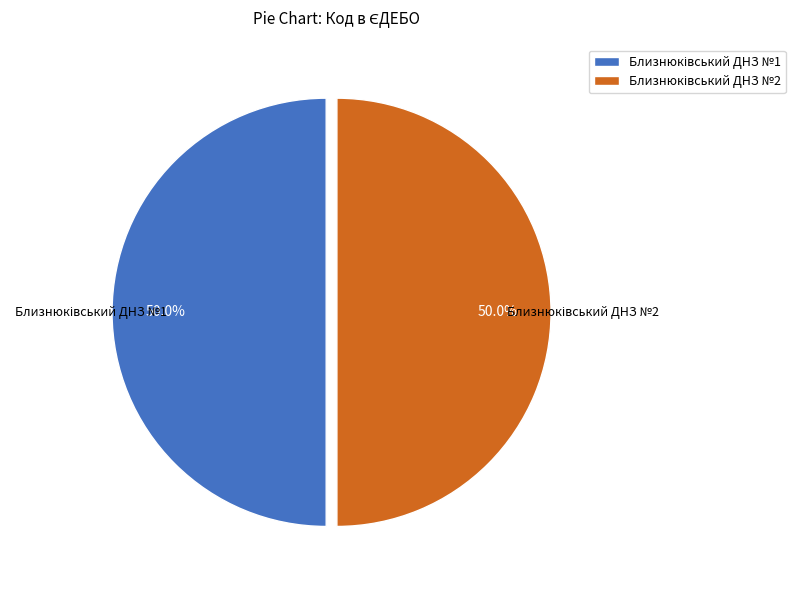

To the nearest percent, what is the average slice percentage?

50%